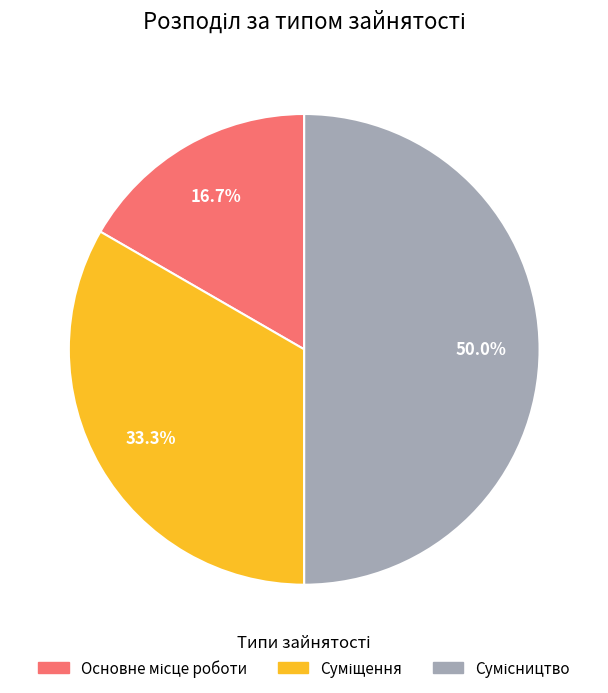

Count the number of slices in the pie.

3